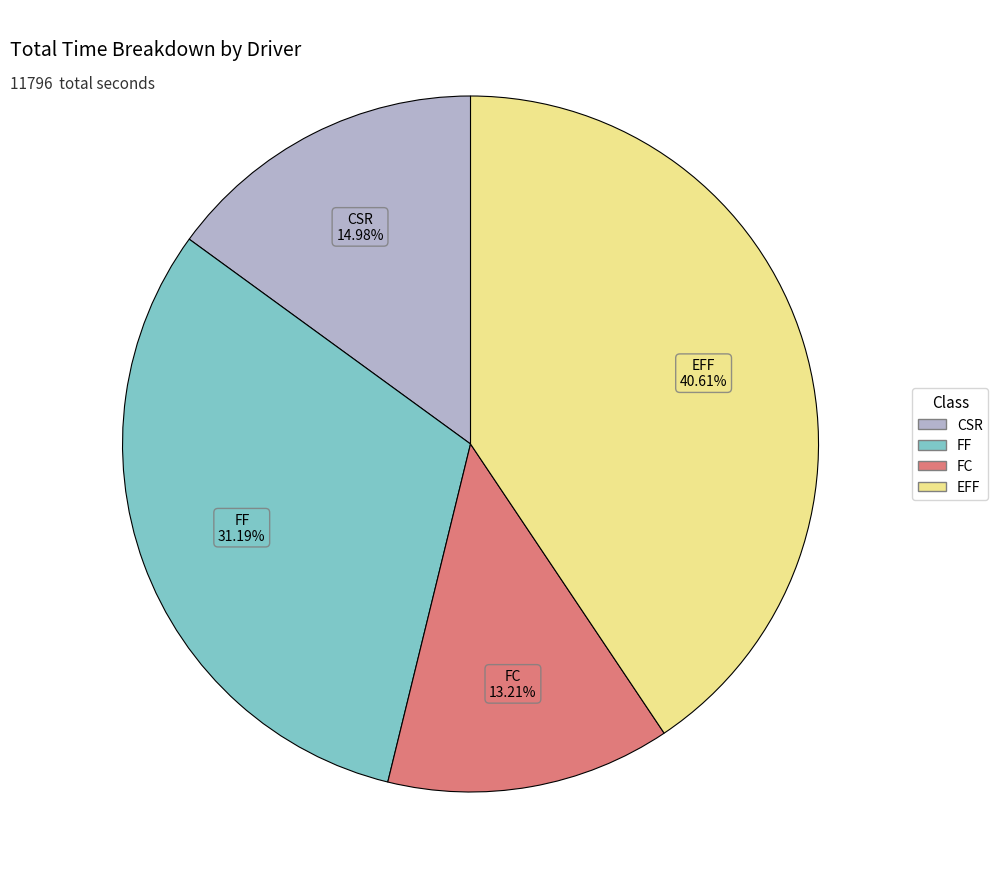

Does any single category account for the majority?

No